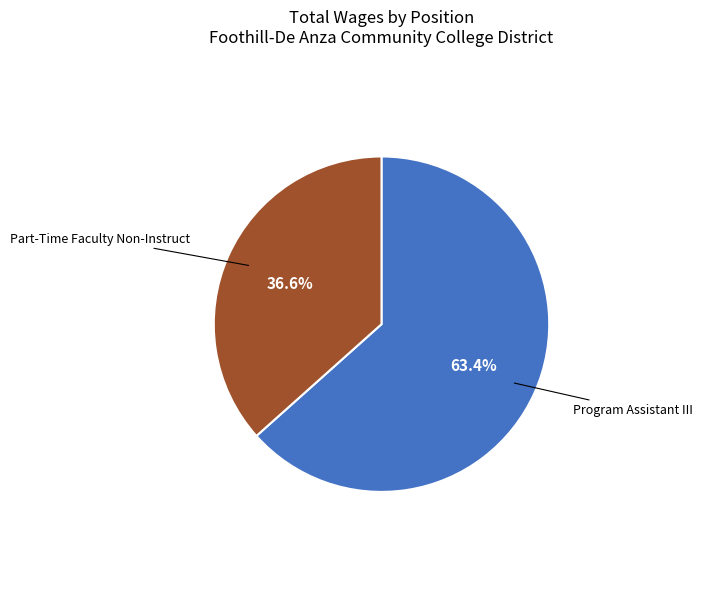

How many segments does this pie chart have?

2